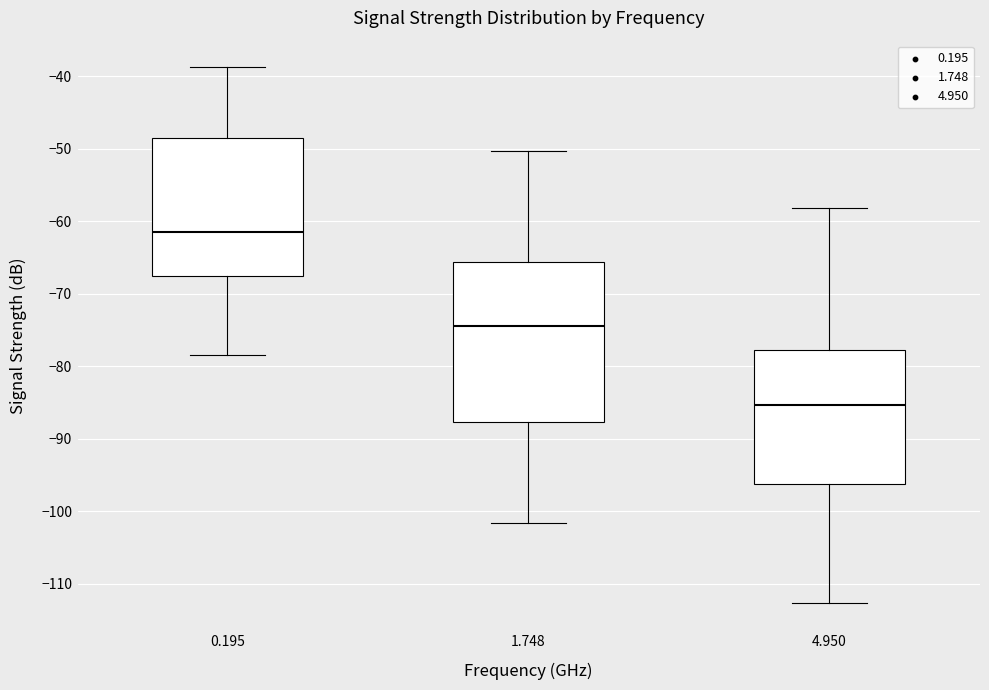

Reading left to right, read every box against the y-axis: the position of its median line, the range the box covers, and the ends of its whiskers. The values are not printed on the chart, so give them approximately, as read against the axis.

0.195: median -61, box -68 to -49, whiskers -78 to -39
1.748: median -74, box -88 to -66, whiskers -102 to -50
4.950: median -85, box -96 to -78, whiskers -113 to -58